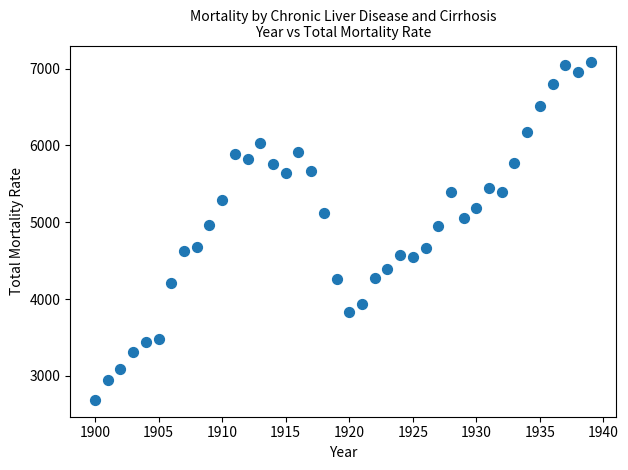

What is the range of Y values (max minus min)?

4392.6